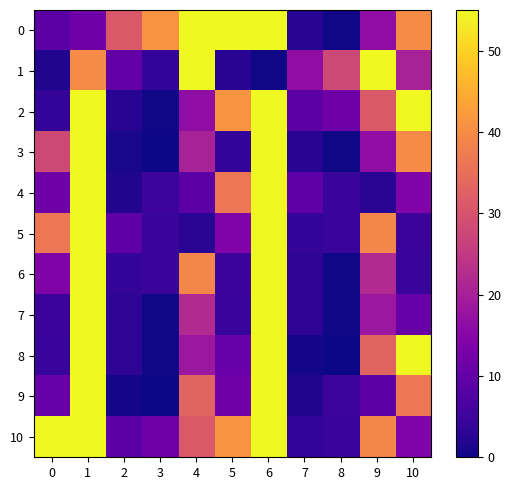

Which series has the largest range (max minus min)?

8